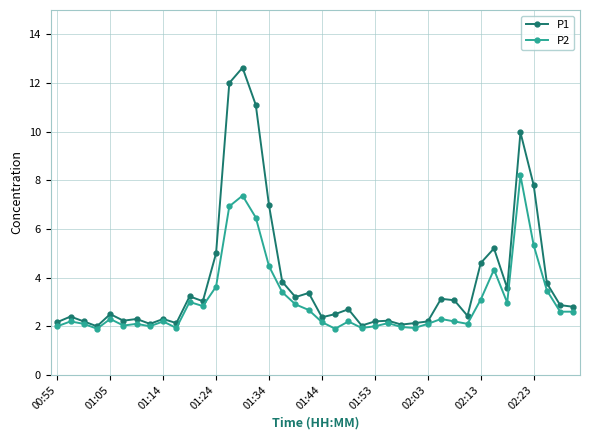

True or false: P2 has more than 2 interior local peaks.

True